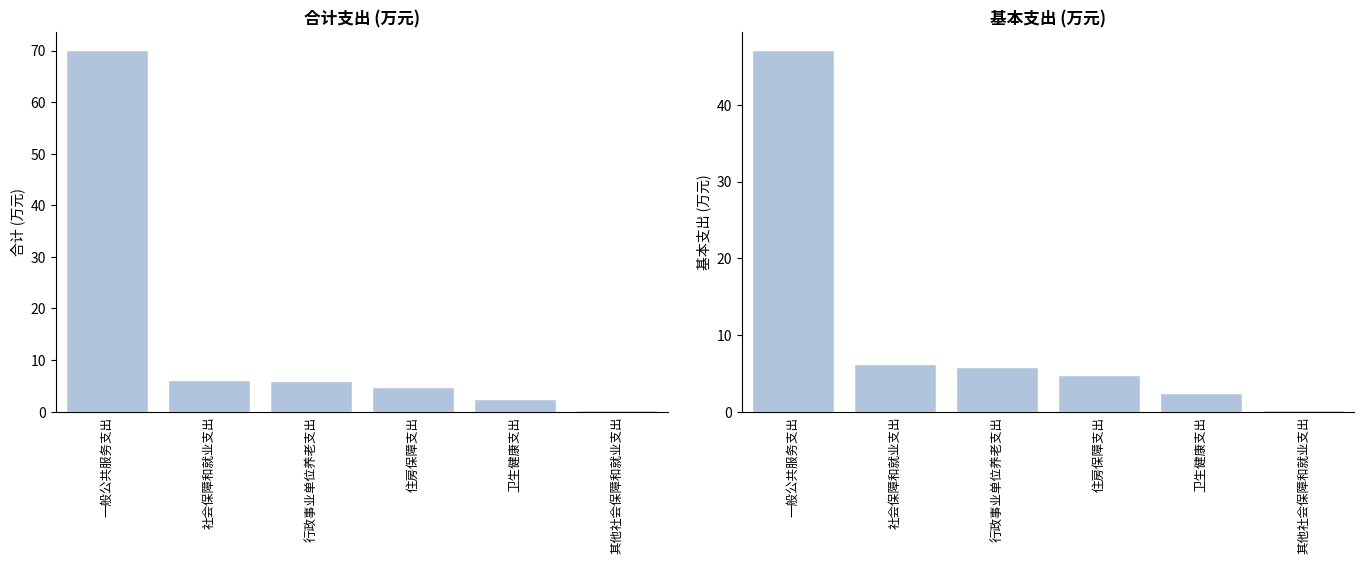

How many bars are there in total?

12